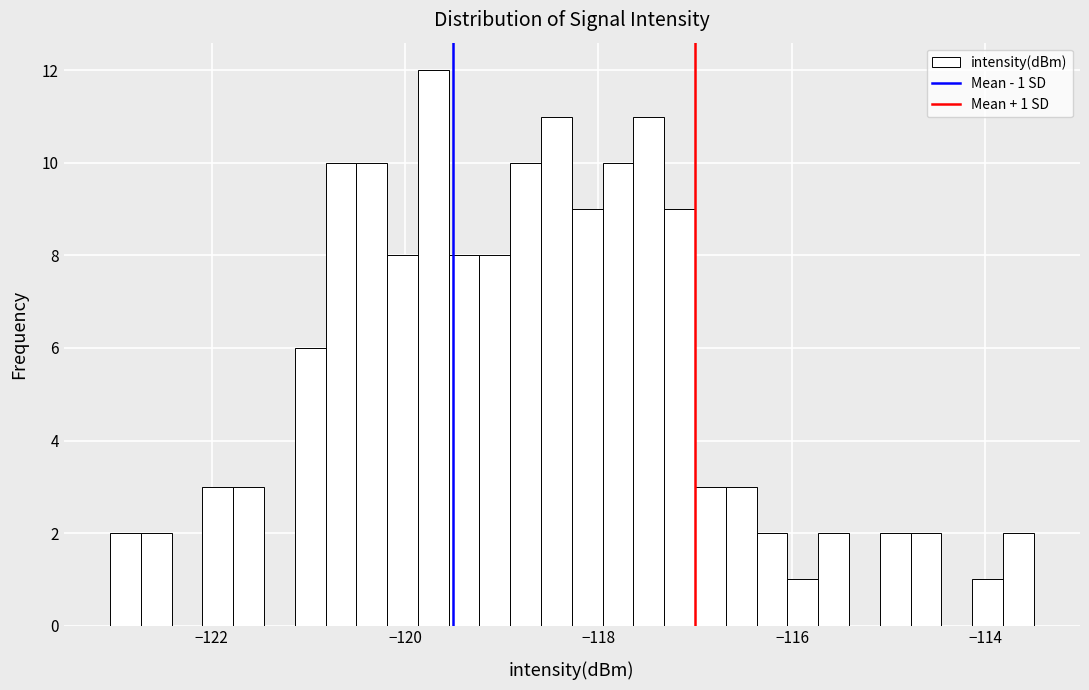

Around what value on the x-axis is the tallest bar? Give the approximate position of its centre, as read against the axis.

-119.8